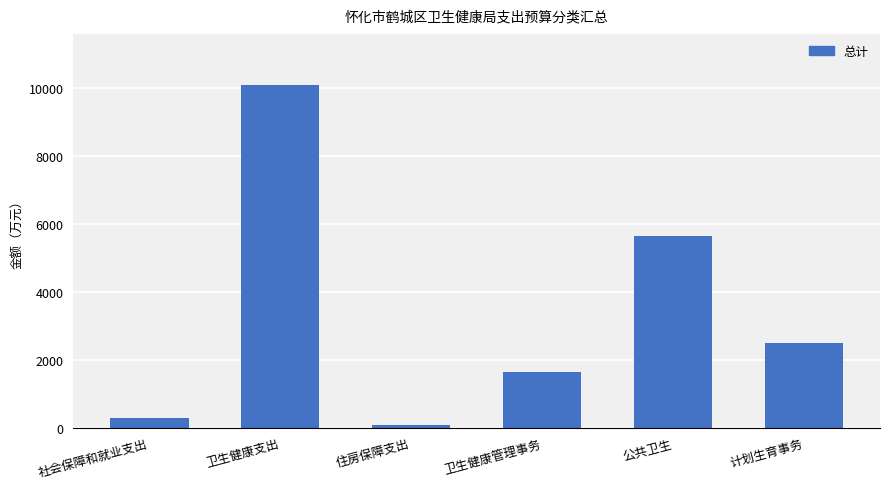

What is the minimum value shown in the chart?

69.0